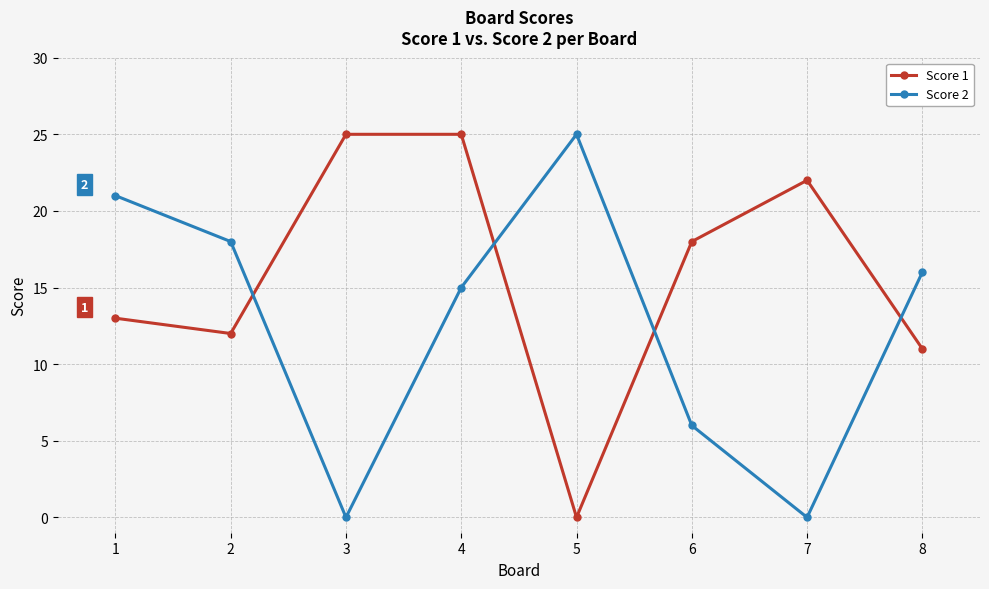

What is the value of the Score 1 point at the 8th from the left?

11